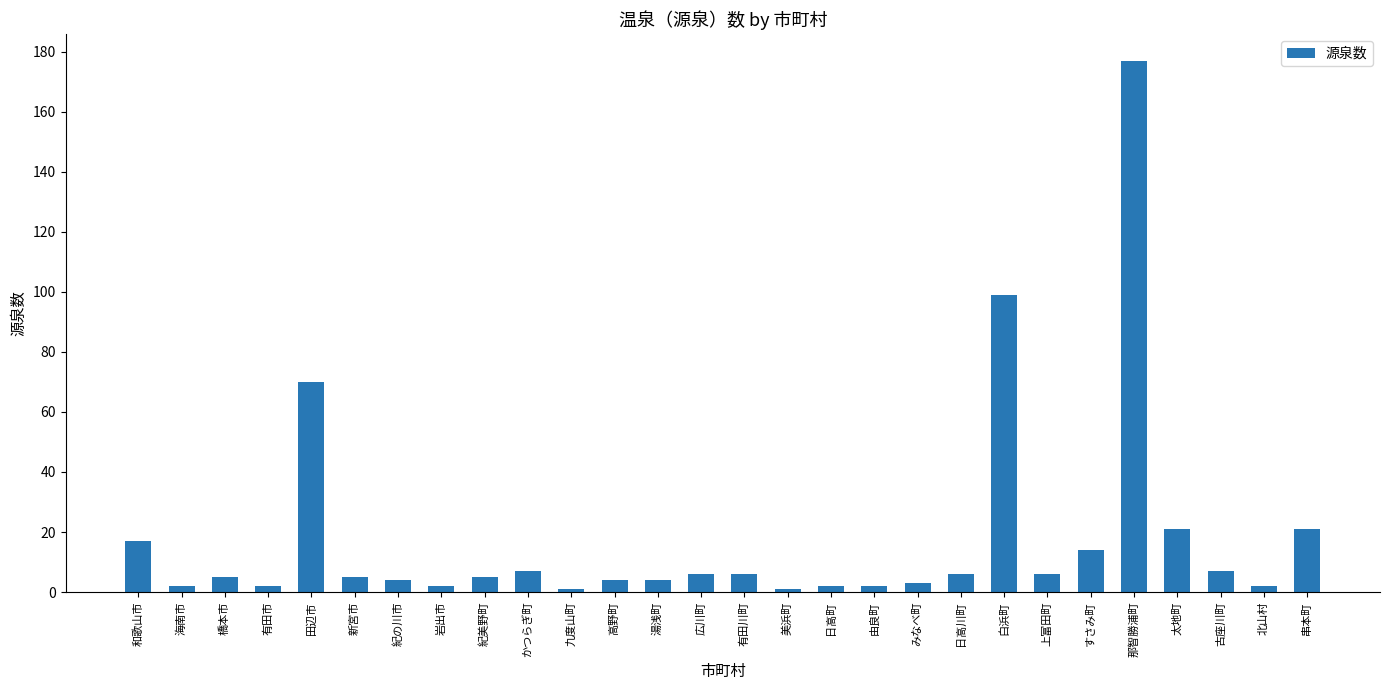

Which label corresponds to the largest value in the chart?

那智勝浦町